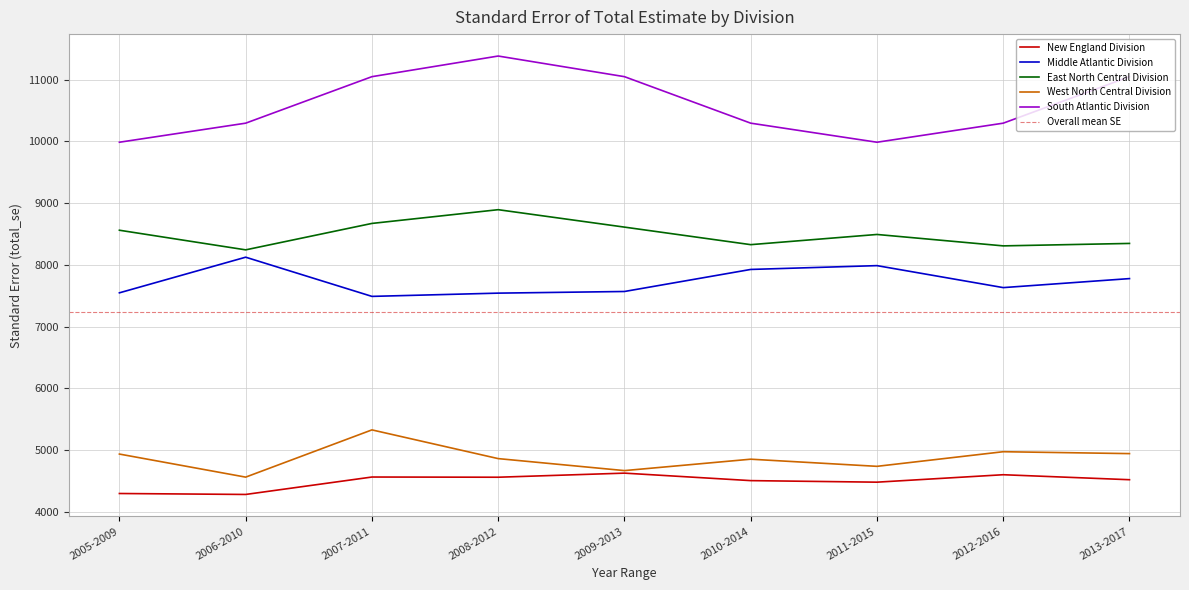

At which category does the chart reach its peak across all series?

2008-2012